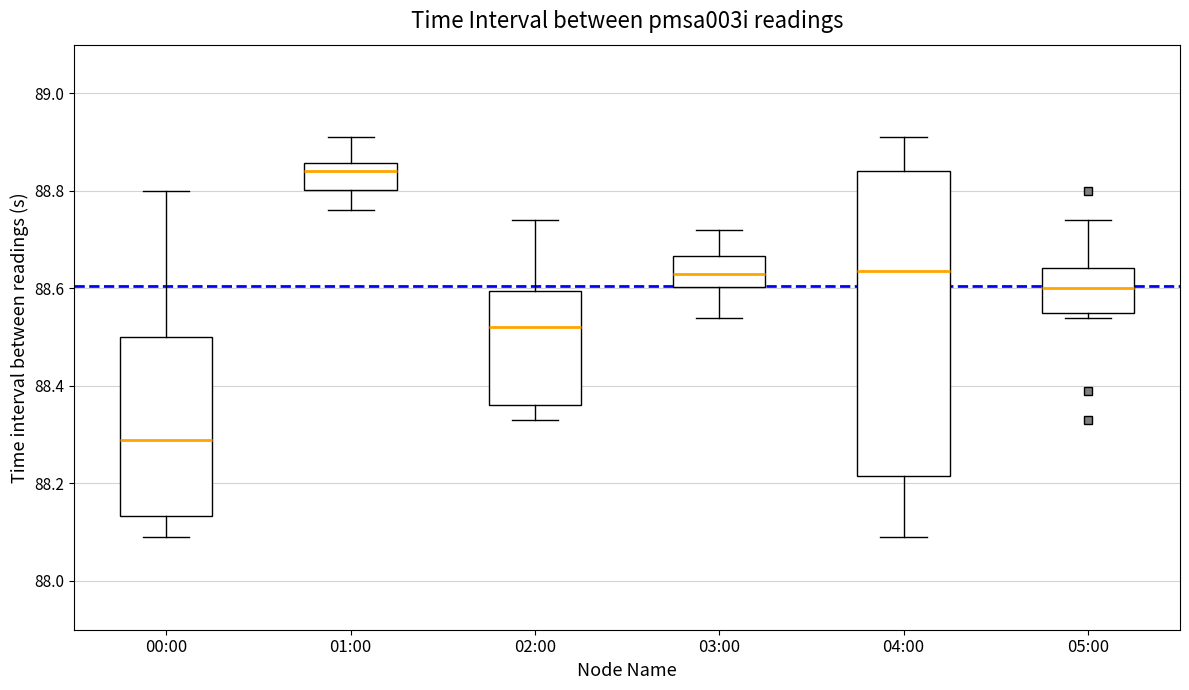

Comparing the boxes themselves (not the whiskers), which one is the tallest?

04:00